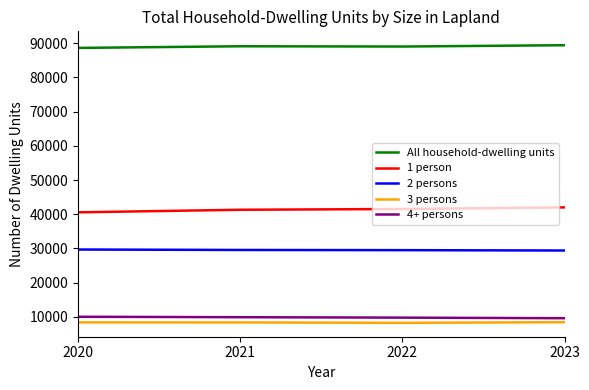

Is it true that 4+ persons equals 13669 at 2020?

False